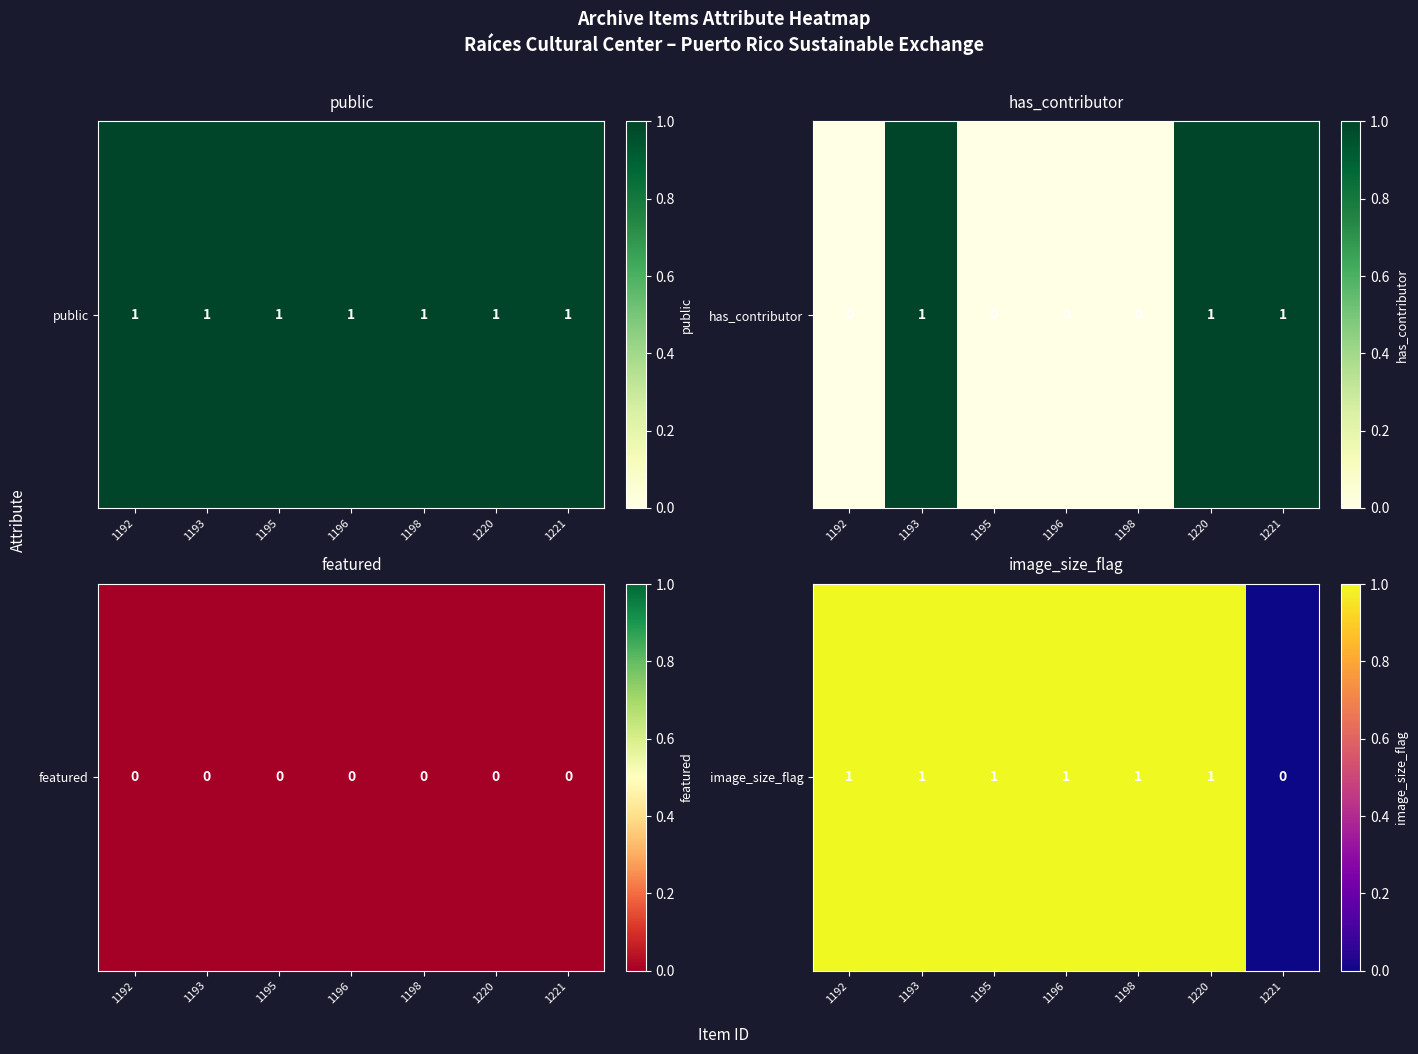

What is the sum of the values at 1220 and 1193?

2